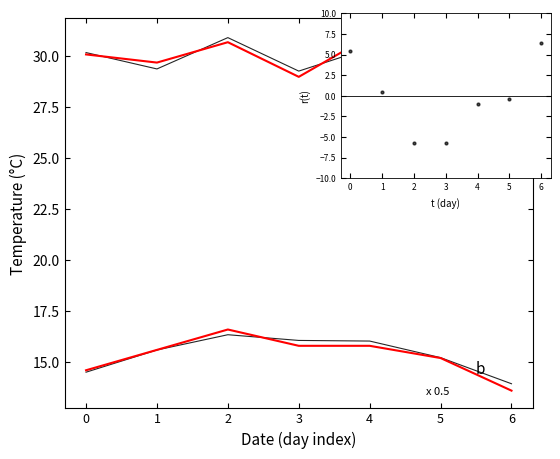

Which series has the largest Y range (max minus min)?

r(t)